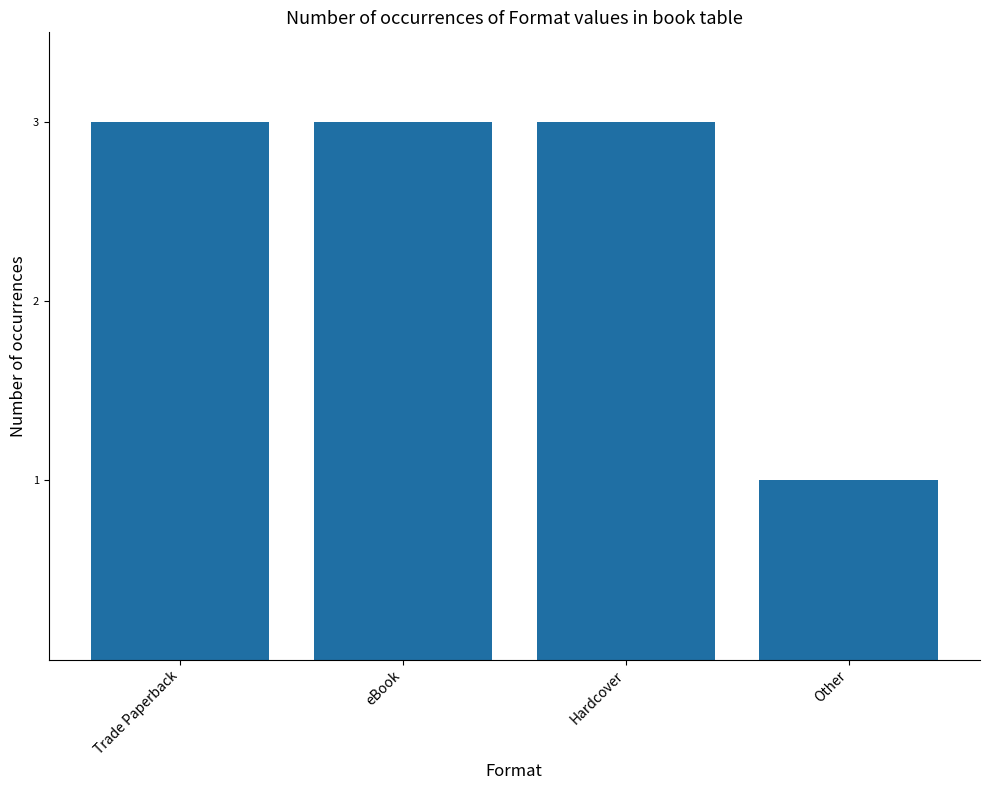

What is the difference between the maximum and minimum values?

2